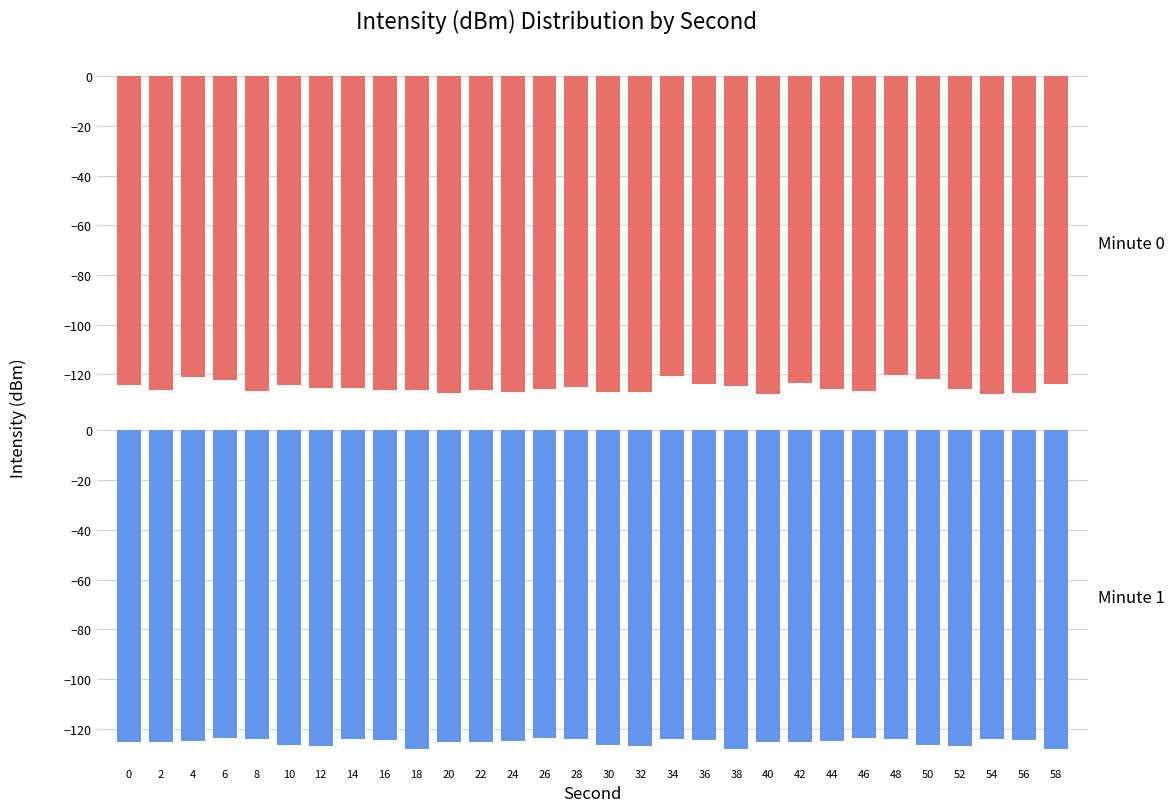

Rank the series by their maximum value, from lowest to highest.

Minute 1, Minute 0